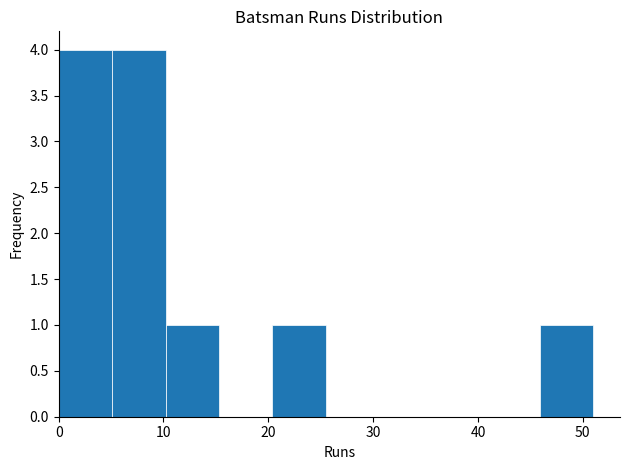

Reading left to right, transcribe this chart: for each bar, give the range it covers on the x-axis and its height. Neither the bar edges nor the heights are printed on the chart, so give them approximately, as read against the axes.

0.0 to 5.1: 4
5.1 to 10.2: 4
10.2 to 15.3: 1
15.3 to 20.4: 0
20.4 to 25.5: 1
25.5 to 30.6: 0
30.6 to 35.7: 0
35.7 to 40.8: 0
40.8 to 45.9: 0
45.9 to 51.0: 1